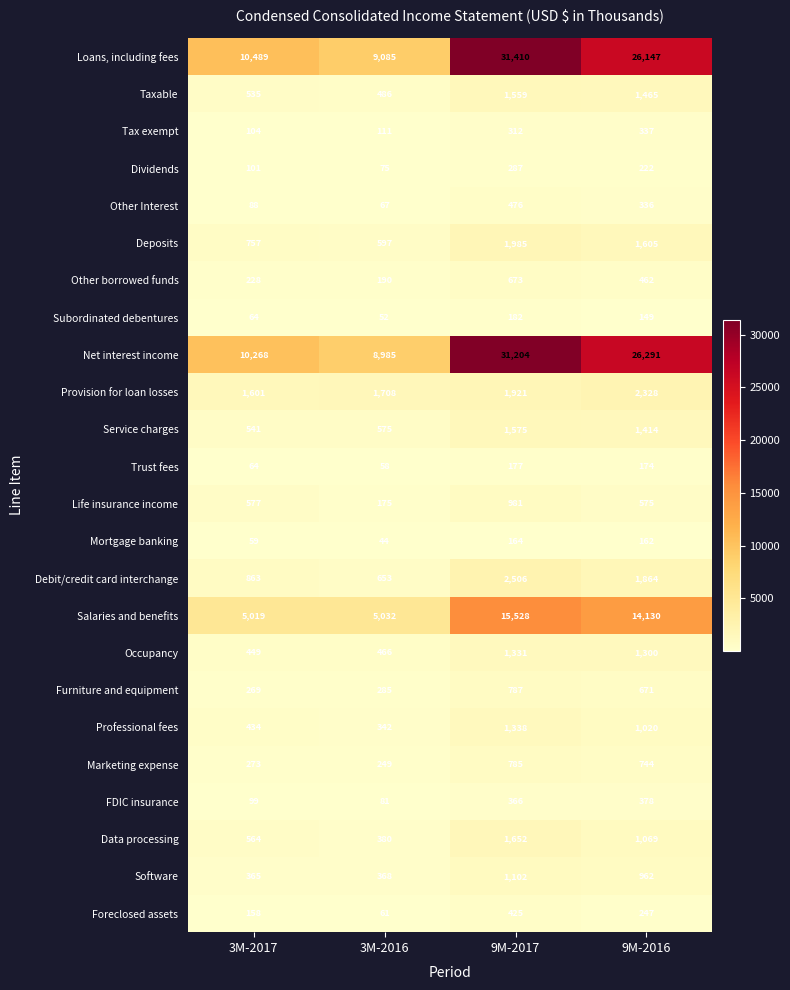

How many series are shown in this chart?

24